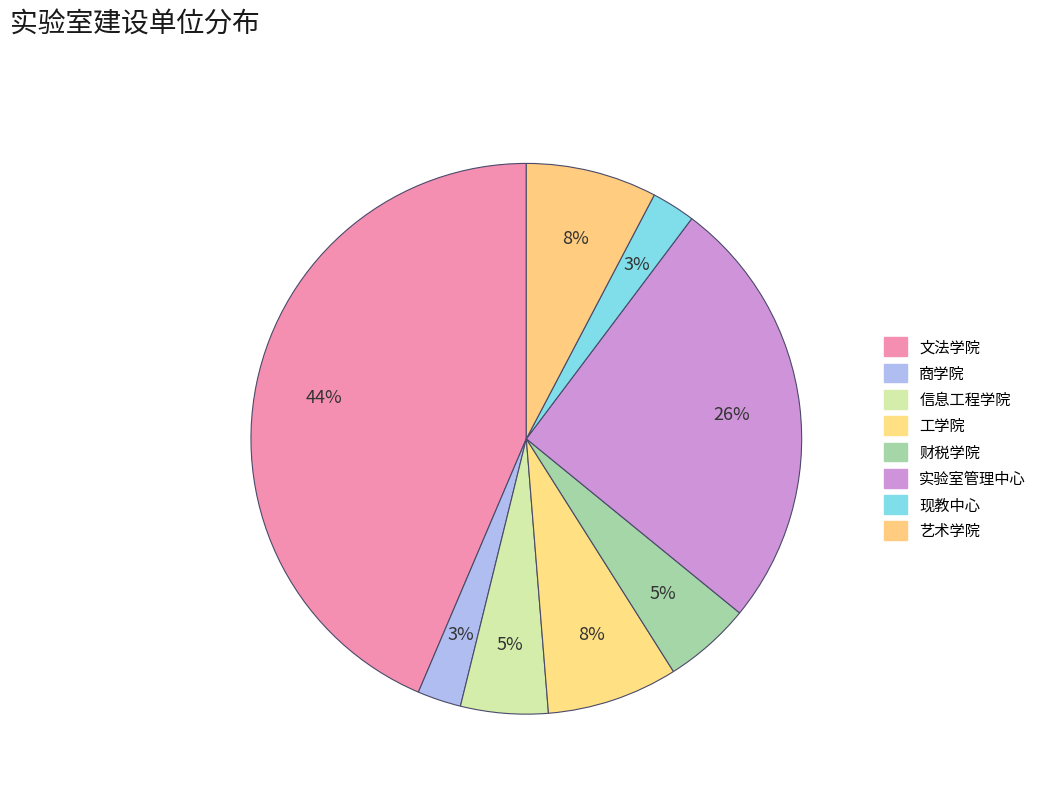

Count the number of slices in the pie.

8